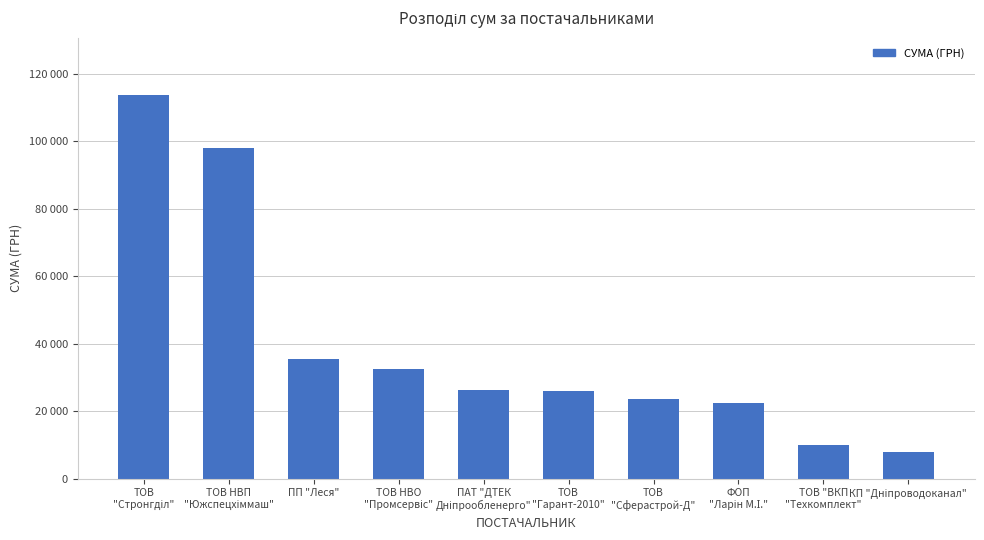

Are the bars grouped side by side (vs. stacked)?

No